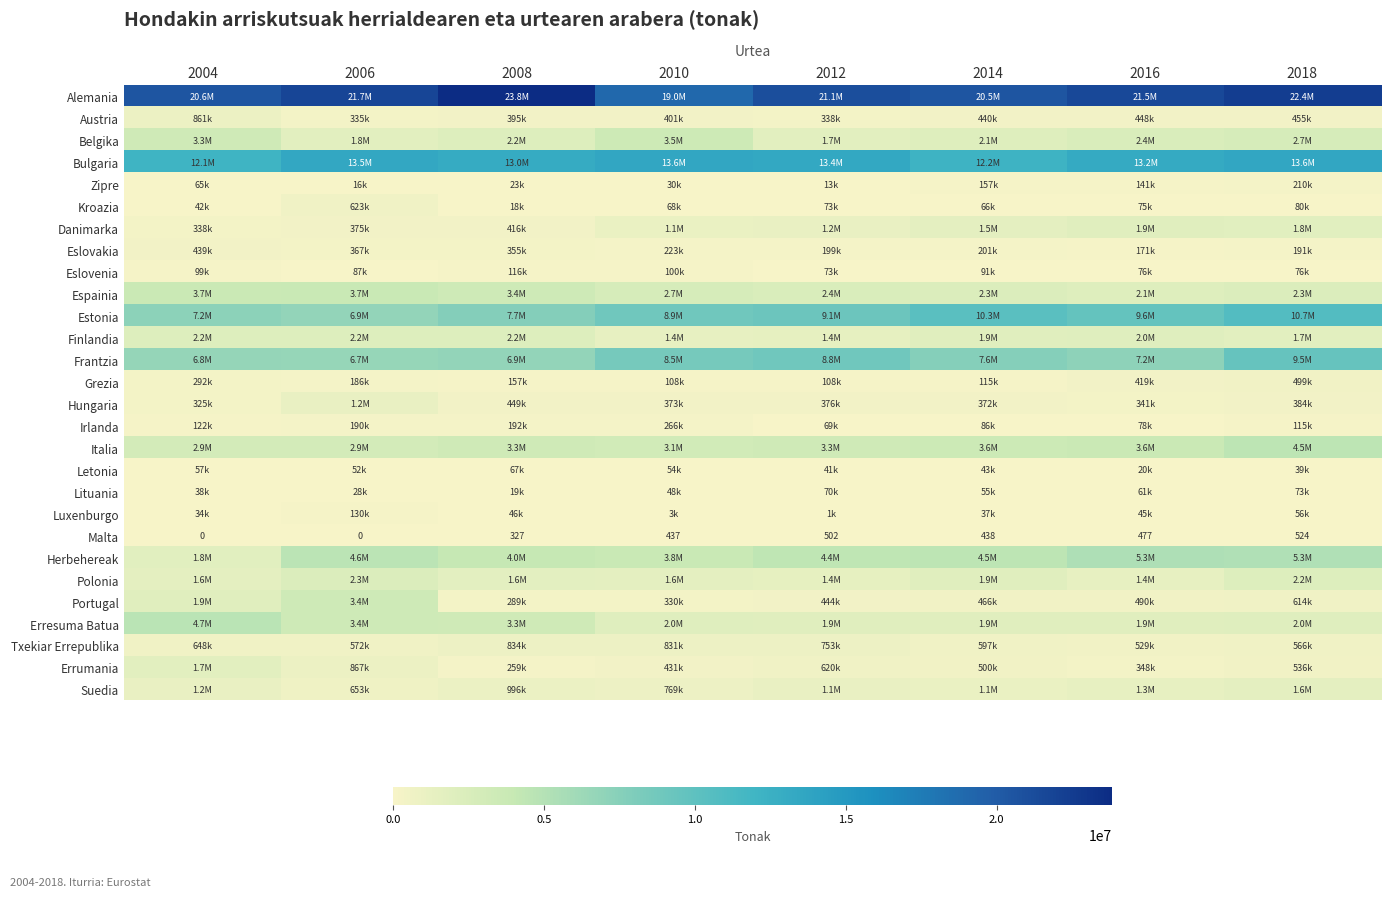

How many values in the Malta series are below 438?

4